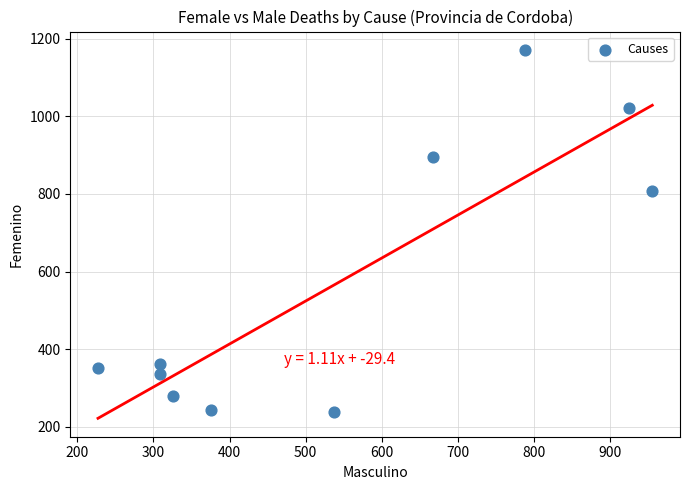

What is the average Y value?

571